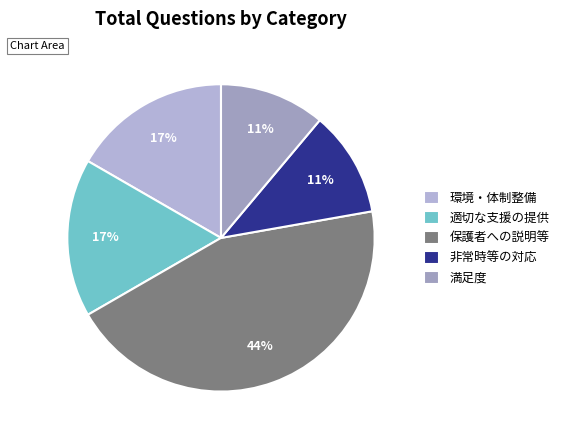

How many segments does this pie chart have?

5